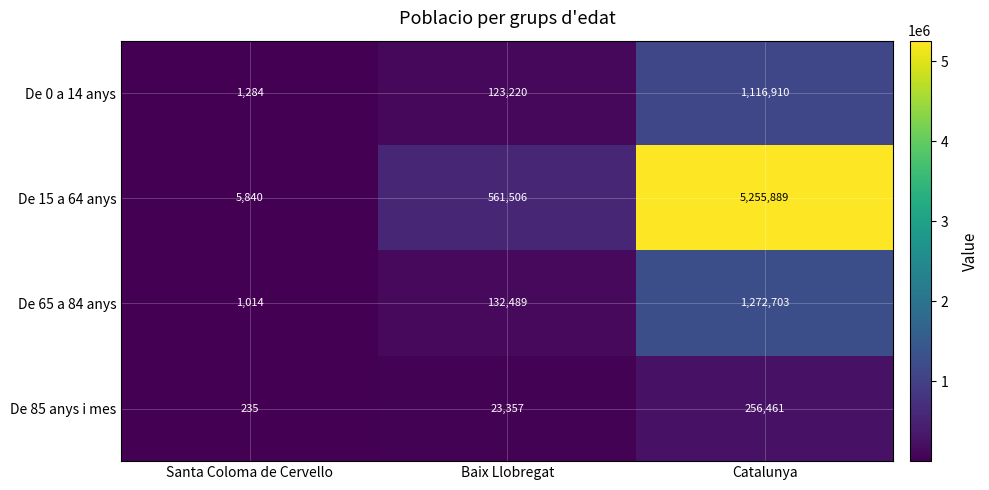

Reading left to right, list all the values displayed in this chart.

De 0 a 14 anys: 1284	123220	1116910
De 15 a 64 anys: 5840	561506	5255889
De 65 a 84 anys: 1014	132489	1272703
De 85 anys i mes: 235	23357	256461